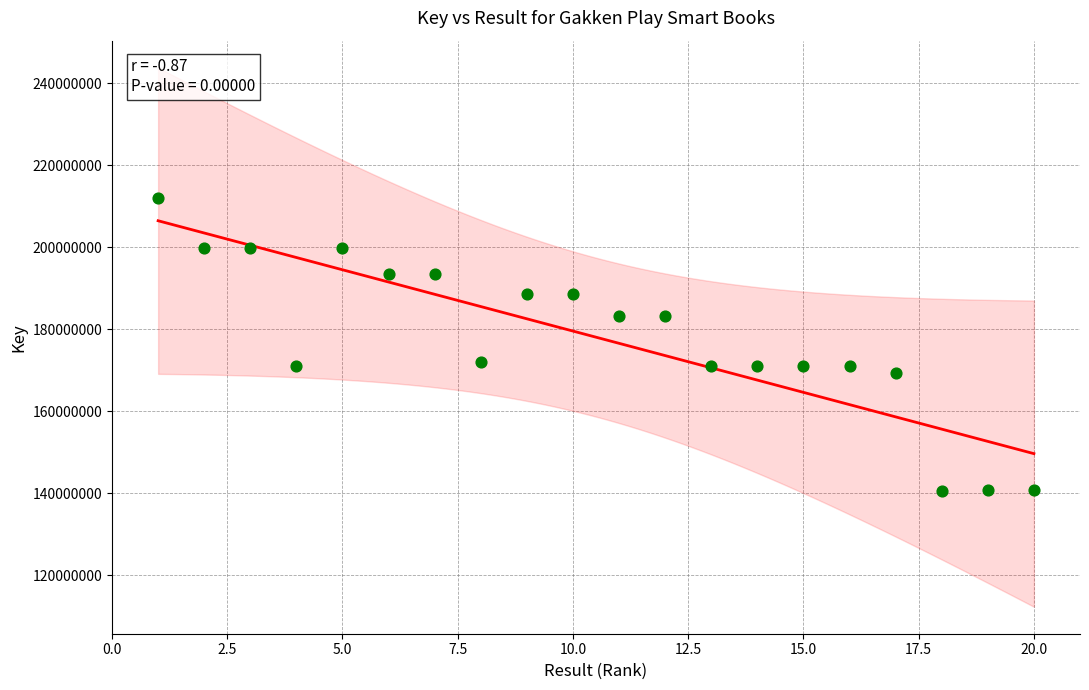

What is the range of X values (max minus min)?

19